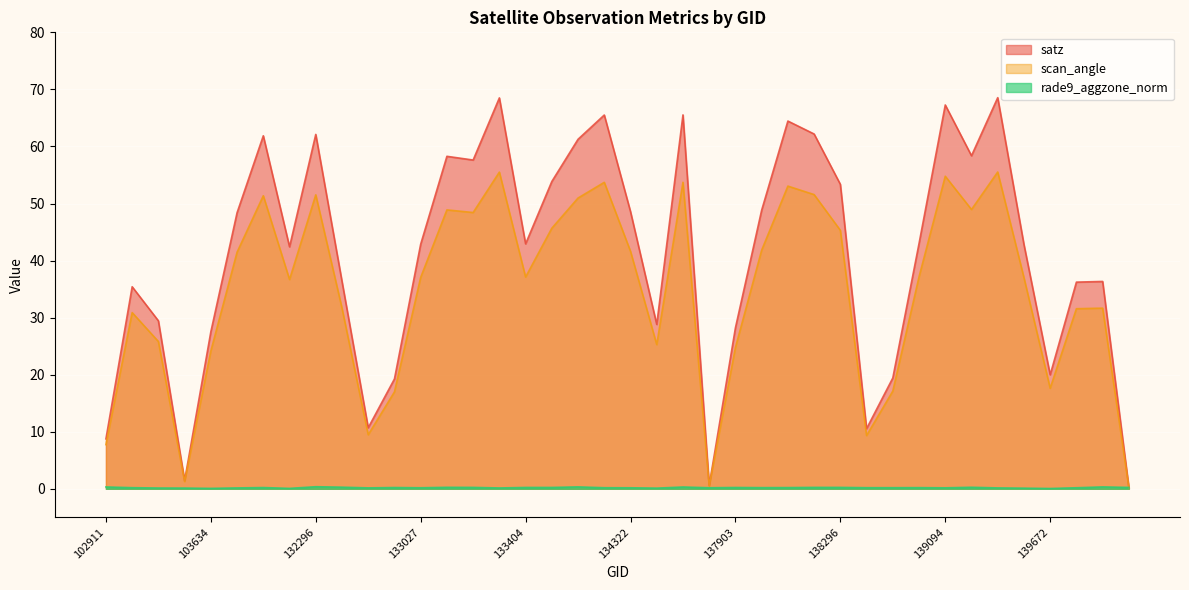

Reading right to left, what are all the values shown in this chart?

satz: 143943=0.2	143151=36.3	140059=36.2	139672=20.0	139475=42.8	139462=68.5	139269=58.4	139094=67.3	139080=43.0	138881=19.4	138688=10.5	138296=53.4	138282=62.2	138105=64.5	138092=48.8	137903=28.2	137715=0.6	137322=65.5	134505=28.8	134322=48.6	134308=65.5	134138=61.3	134124=53.9	133404=42.9	133392=68.5	133223=57.6	133209=58.3	133027=42.9	132847=19.2	132669=10.7	132488=36.4	132296=62.1	104346=42.4	103868=61.9	103752=48.4	103634=27.5	103515=1.4	103396=29.4	103031=35.4	102911=8.8
scan_angle: 143943=0.2	143151=31.7	140059=31.6	139672=17.6	139475=37.0	139462=55.5	139269=49.0	139094=54.8	139080=37.1	138881=17.1	138688=9.3	138296=45.3	138282=51.6	138105=53.0	138092=41.8	137903=24.8	137715=0.5	137322=53.7	134505=25.3	134322=41.6	134308=53.7	134138=51.0	134124=45.7	133404=37.1	133392=55.5	133223=48.4	133209=48.9	133027=37.0	132847=17.0	132669=9.5	132488=31.7	132296=51.5	104346=36.7	103868=51.4	103752=41.5	103634=24.1	103515=1.3	103396=25.8	103031=30.9	102911=7.7
rade9_aggzone_norm: 143943=0.2	143151=0.3	140059=0.2	139672=0.1	139475=0.1	139462=0.2	139269=0.3	139094=0.2	139080=0.2	138881=0.2	138688=0.2	138296=0.2	138282=0.2	138105=0.2	138092=0.2	137903=0.2	137715=0.2	137322=0.3	134505=0.1	134322=0.2	134308=0.2	134138=0.3	134124=0.2	133404=0.2	133392=0.1	133223=0.2	133209=0.3	133027=0.2	132847=0.2	132669=0.2	132488=0.3	132296=0.4	104346=0.1	103868=0.2	103752=0.2	103634=0.1	103515=0.1	103396=0.1	103031=0.2	102911=0.3